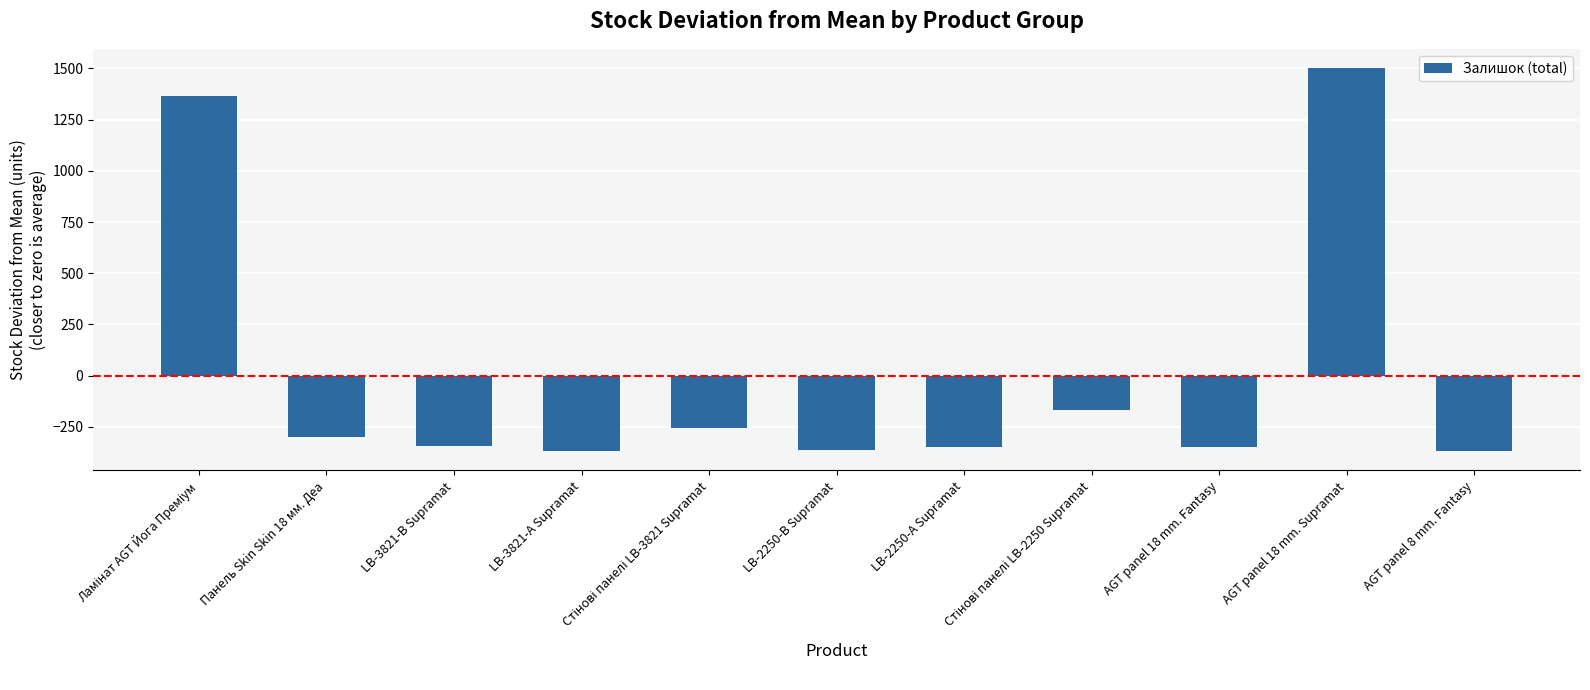

Count the number of values greater than -345.

5